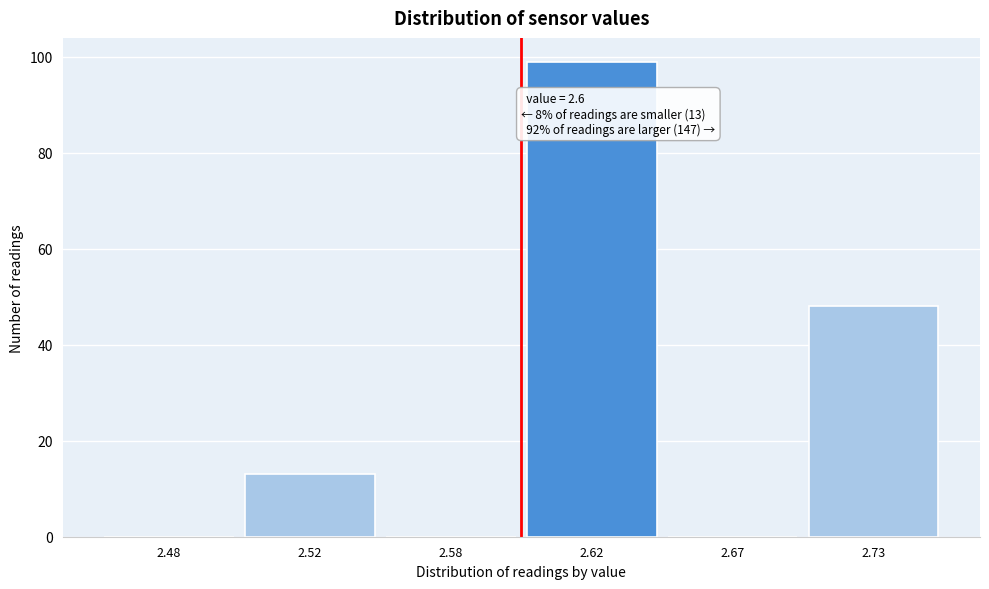

Reading left to right, list all the values displayed in this chart.

2.48=0	2.52=13	2.58=0	2.62=99	2.67=0	2.73=48